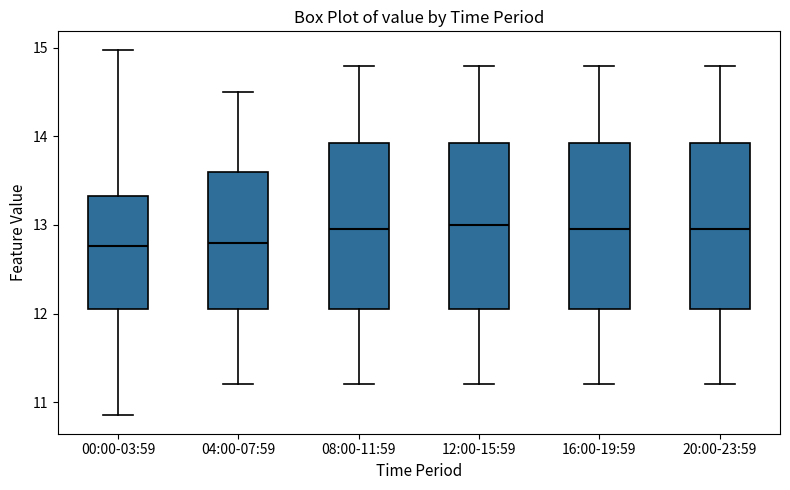

Reading left to right, transcribe this box plot: for each box, give where its median line is, the range the box spans, and where its two whiskers end, as read against the y-axis. The values are not printed on the chart, so give them approximately, as read against the axis.

00:00-03:59: median 12.8, box 12.0 to 13.3, whiskers 10.9 to 15.0
04:00-07:59: median 12.8, box 12.1 to 13.6, whiskers 11.2 to 14.5
08:00-11:59: median 13.0, box 12.1 to 13.9, whiskers 11.2 to 14.8
12:00-15:59: median 13.0, box 12.1 to 13.9, whiskers 11.2 to 14.8
16:00-19:59: median 13.0, box 12.1 to 13.9, whiskers 11.2 to 14.8
20:00-23:59: median 13.0, box 12.1 to 13.9, whiskers 11.2 to 14.8